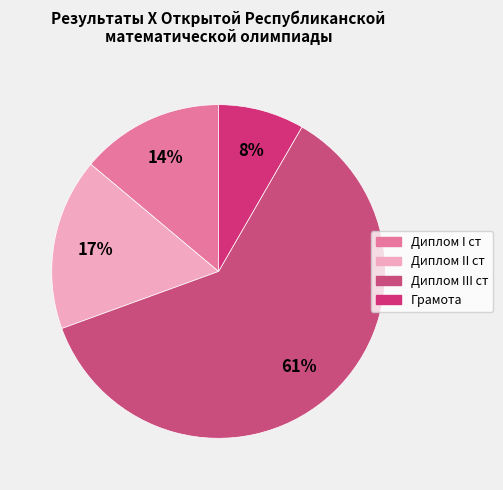

Is there a majority slice in this chart?

Yes